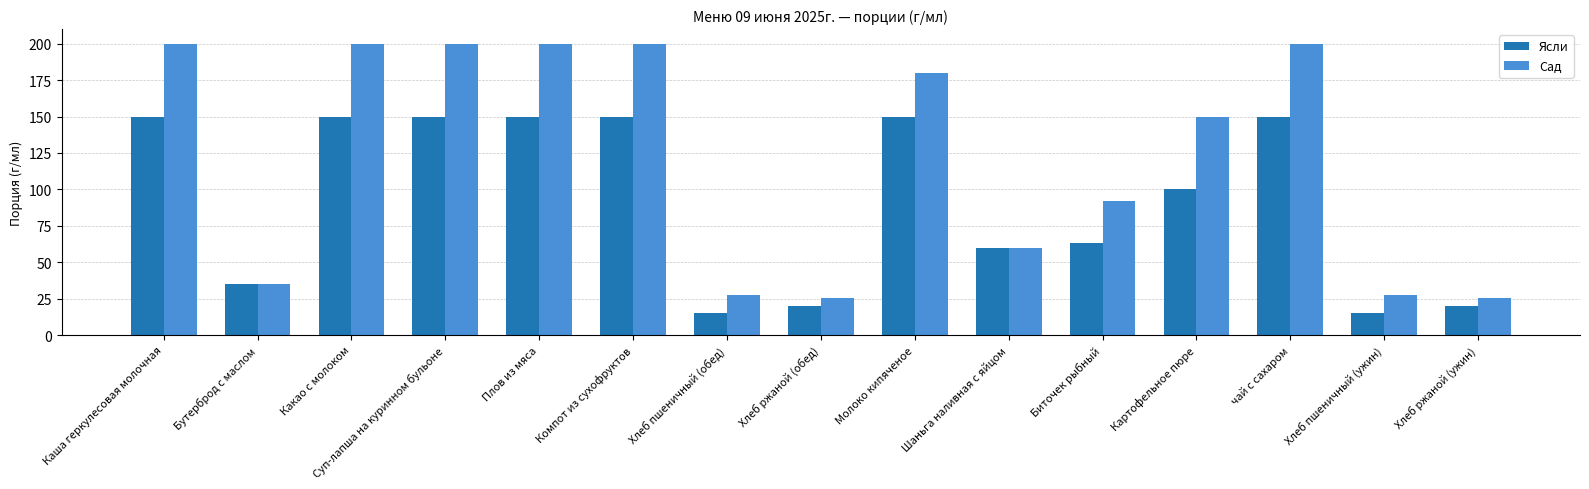

Read the Сад value at Каша геркулесовая молочная.

200.0